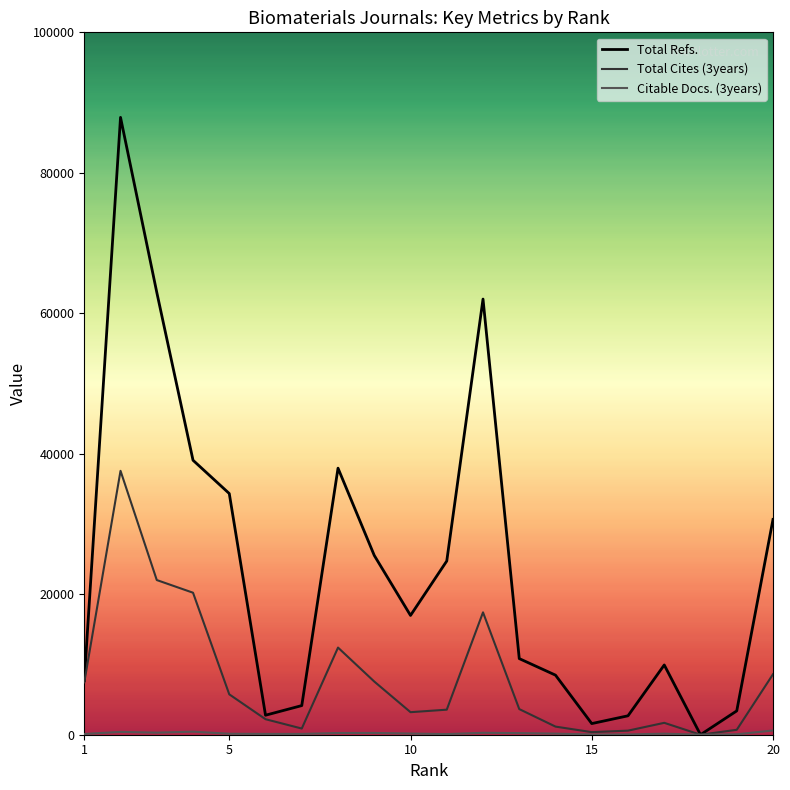

Which series has the widest spread of values?

Total Refs.